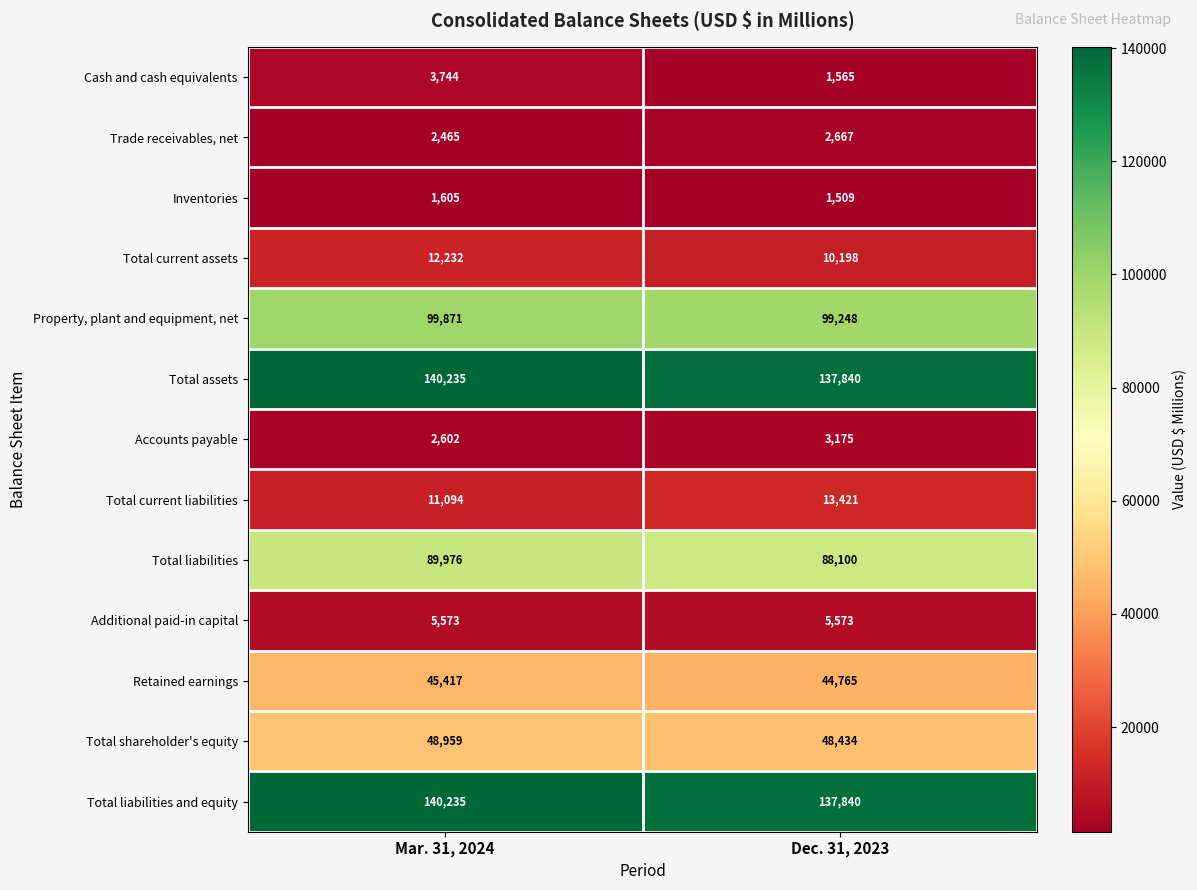

What is the difference between the Retained earnings values at Mar. 31, 2024 and Dec. 31, 2023?

652